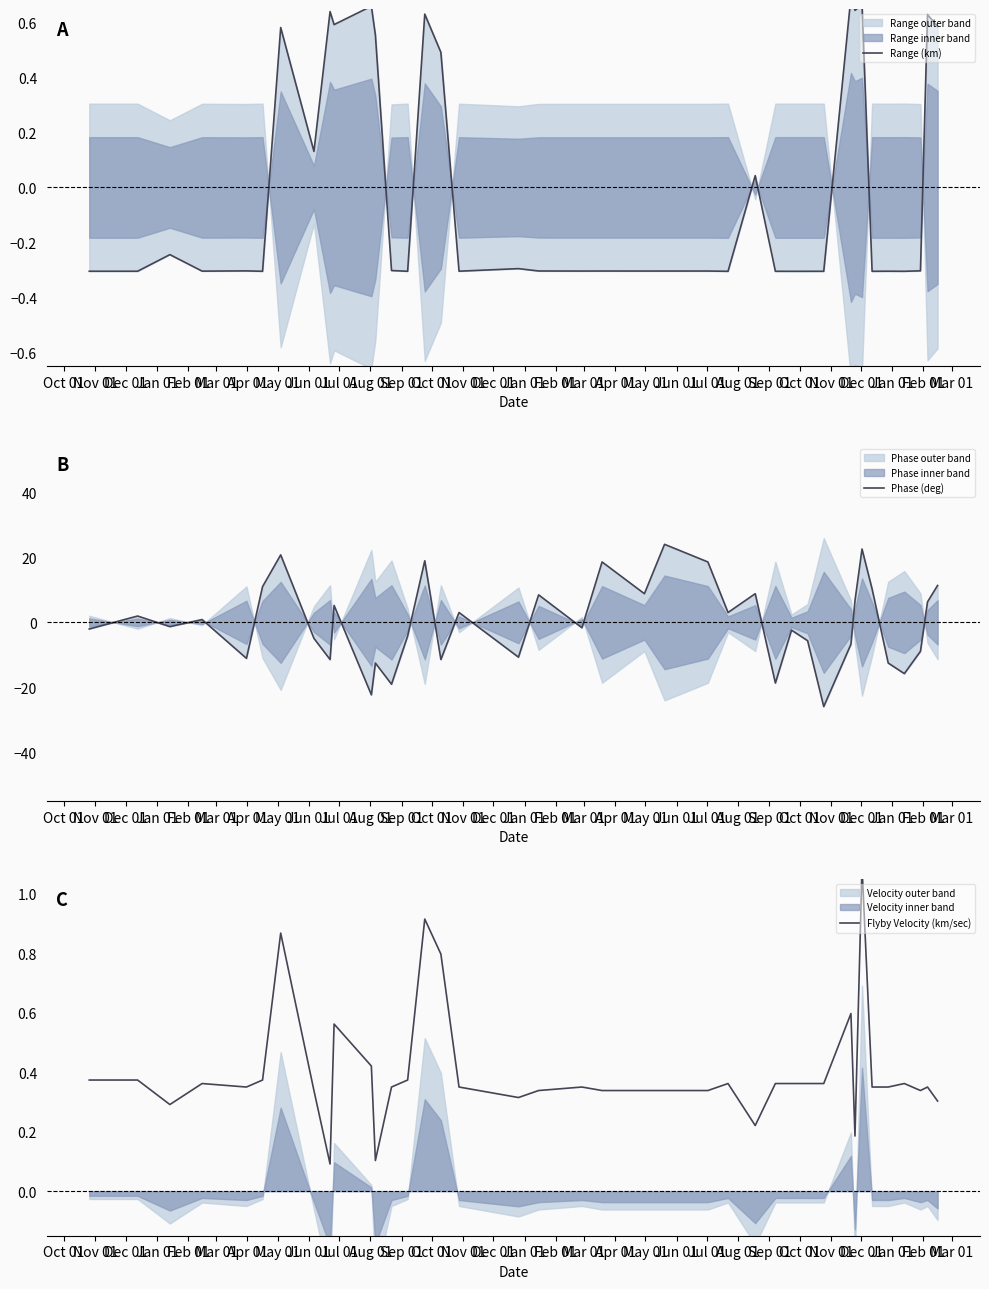

Rank the series by their maximum value, from lowest to highest.

Range (km), Flyby Velocity (km/sec), Phase (deg)